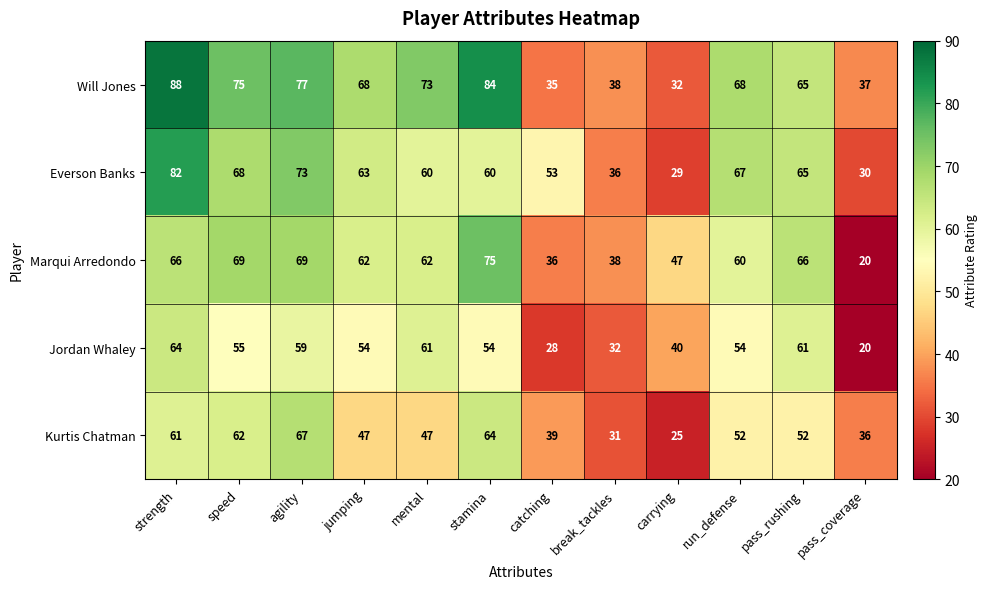

List the series in order of their peak value, lowest first.

Jordan Whaley, Kurtis Chatman, Marqui Arredondo, Everson Banks, Will Jones